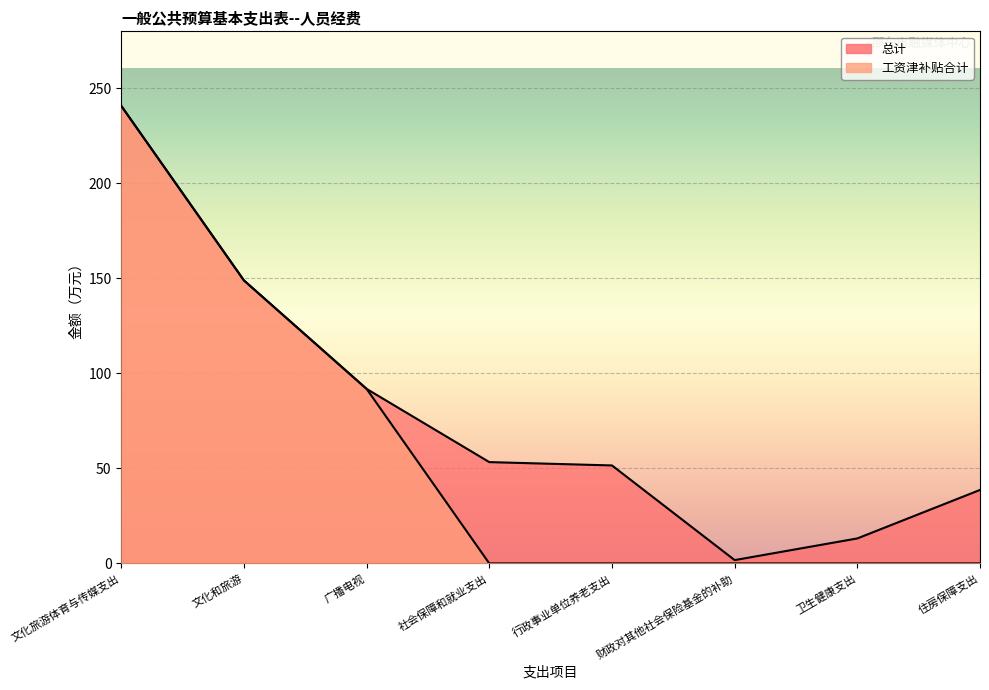

Which category has the highest value in the 工资津补贴合计 series?

文化旅游体育与传媒支出